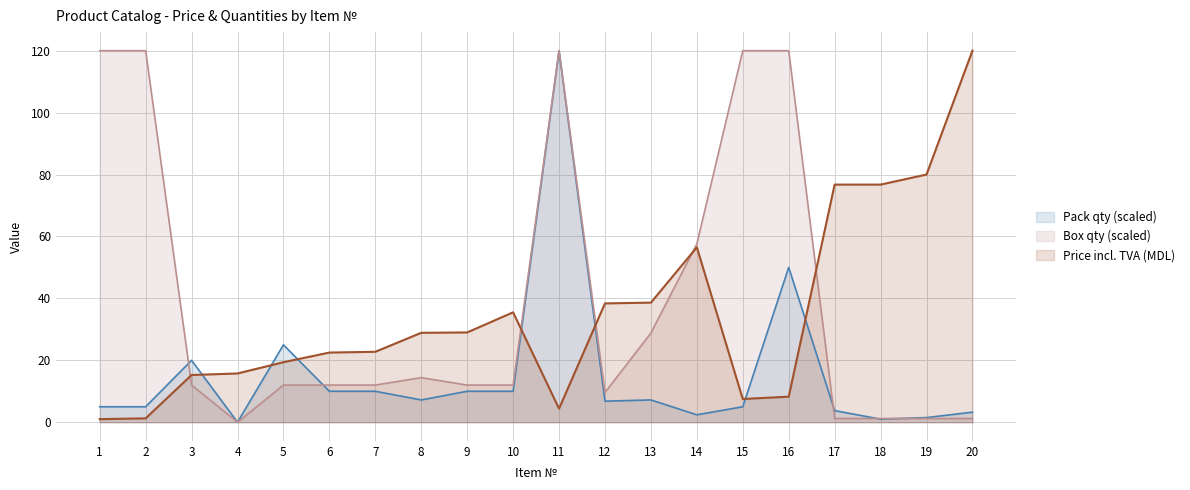

Rank the series by their maximum value, from lowest to highest.

Price (MDL), Box qty, Pack qty